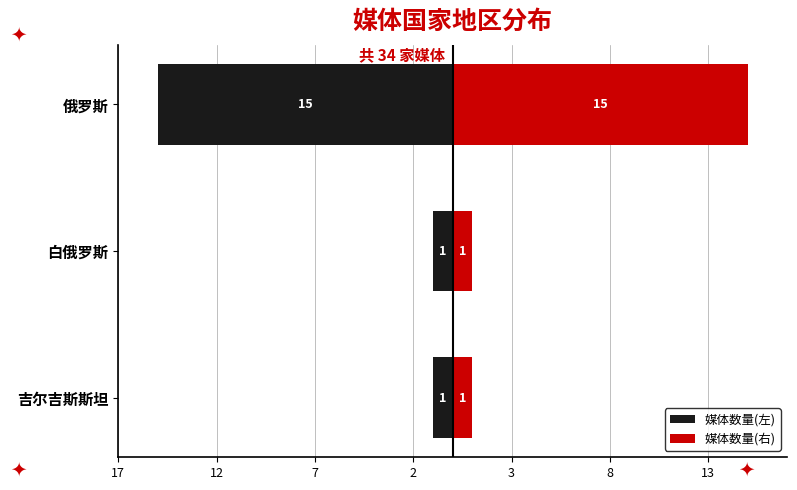

Which series has the largest total across all categories?

媒体数量(右)